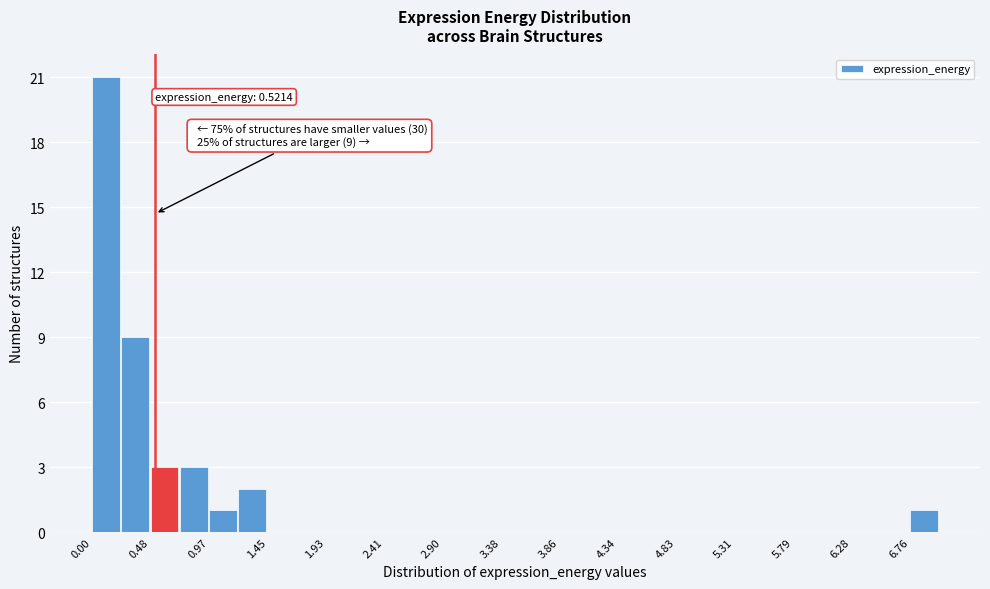

Which range on the x-axis has the tallest bar?

0.00 to 0.25